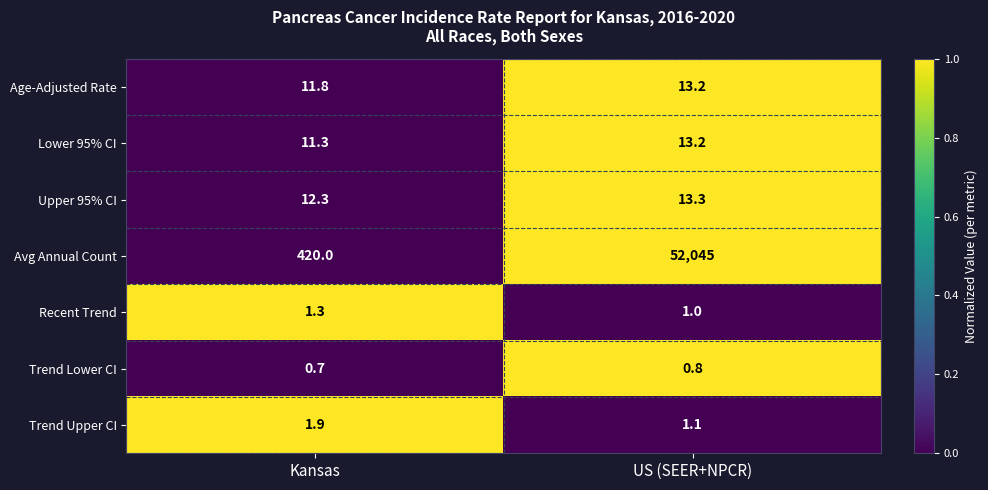

What is the difference between the Trend Upper CI values at Kansas and US (SEER+NPCR)?

0.8